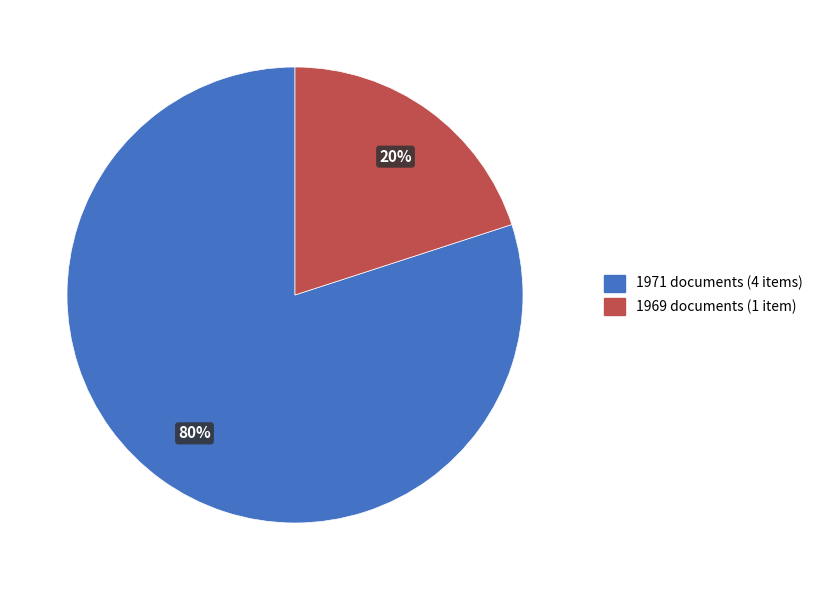

To the nearest percent, what is the average slice percentage?

50%